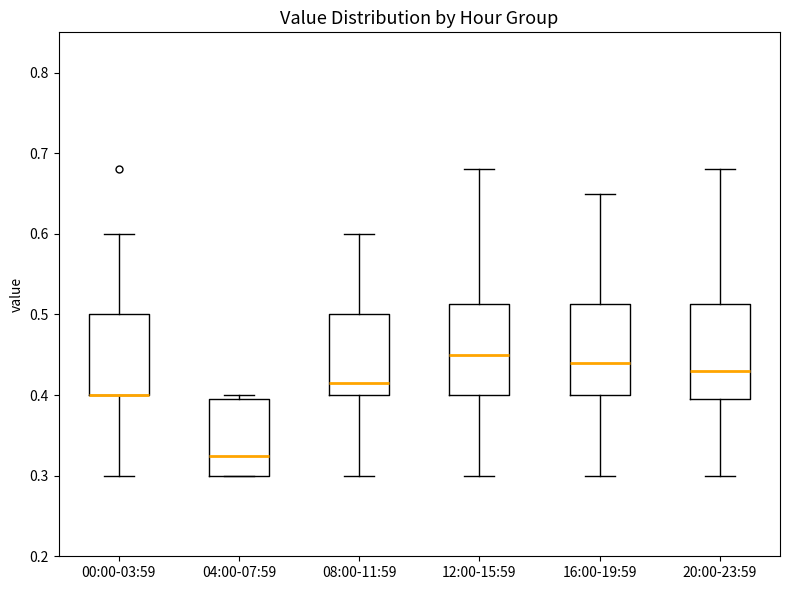

Reading left to right, read every box against the y-axis: the position of its median line, the range the box covers, and the ends of its whiskers. The values are not printed on the chart, so give them approximately, as read against the axis.

00:00-03:59: median 0.40 (drawn on the box's lower edge), box 0.40 to 0.50, whiskers 0.30 to 0.60
04:00-07:59: median 0.33, box 0.30 to 0.40, whiskers 0.30 to 0.40 (just above the box's upper edge)
08:00-11:59: median 0.42, box 0.40 to 0.50, whiskers 0.30 to 0.60
12:00-15:59: median 0.45, box 0.40 to 0.51, whiskers 0.30 to 0.68
16:00-19:59: median 0.44, box 0.40 to 0.51, whiskers 0.30 to 0.65
20:00-23:59: median 0.43, box 0.40 to 0.51, whiskers 0.30 to 0.68